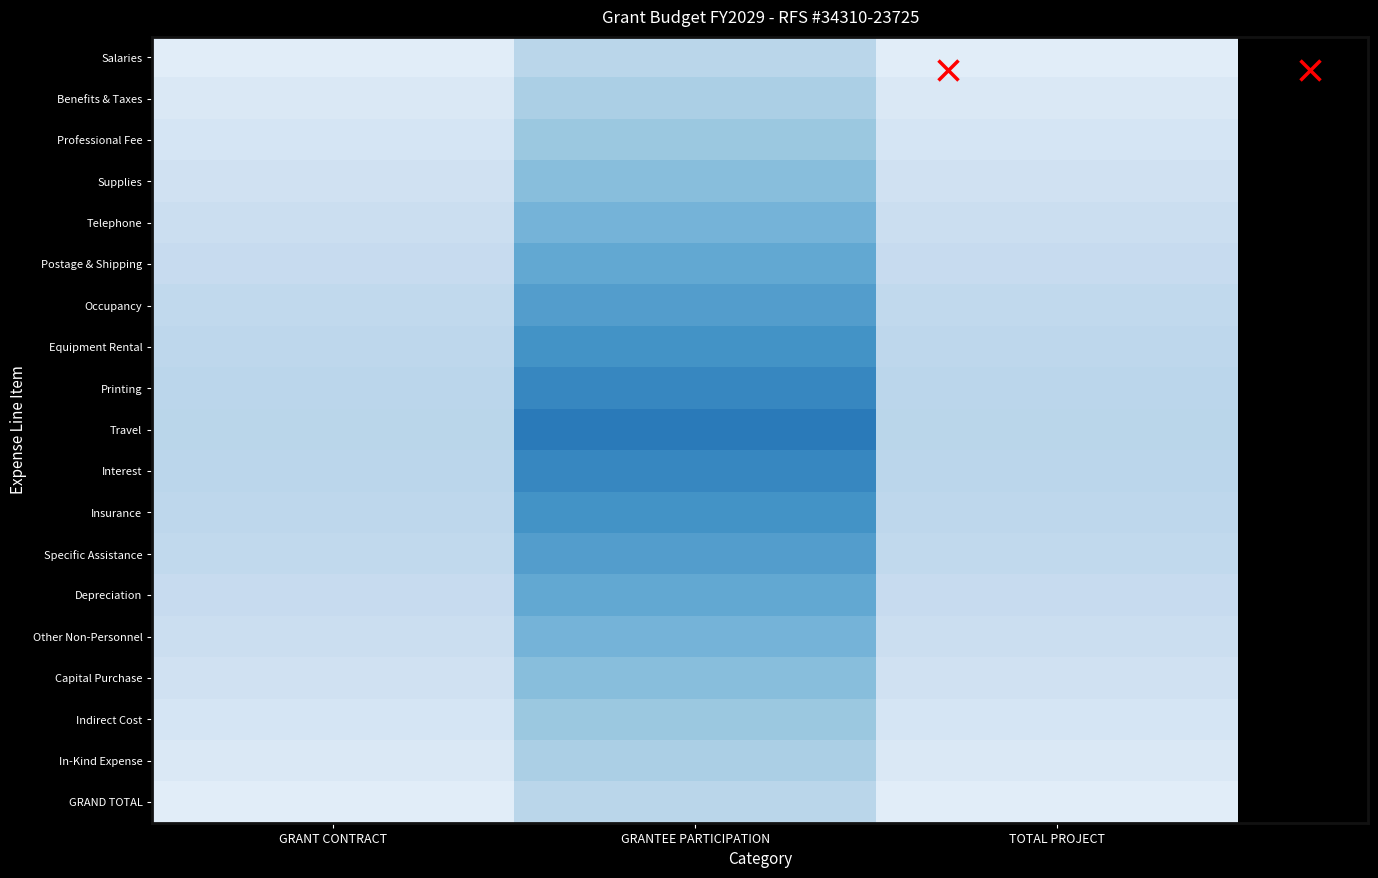

Reading left to right, list all the values displayed in this chart.

Salaries: GRANT CONTRACT=0.2	GRANTEE PARTICIPATION=0.4	TOTAL PROJECT=0.2
Benefits & Taxes: GRANT CONTRACT=0.2	GRANTEE PARTICIPATION=0.5	TOTAL PROJECT=0.2
Professional Fee: GRANT CONTRACT=0.2	GRANTEE PARTICIPATION=0.5	TOTAL PROJECT=0.2
Supplies: GRANT CONTRACT=0.3	GRANTEE PARTICIPATION=0.6	TOTAL PROJECT=0.3
Telephone: GRANT CONTRACT=0.3	GRANTEE PARTICIPATION=0.7	TOTAL PROJECT=0.3
Postage & Shipping: GRANT CONTRACT=0.3	GRANTEE PARTICIPATION=0.7	TOTAL PROJECT=0.3
Occupancy: GRANT CONTRACT=0.4	GRANTEE PARTICIPATION=0.8	TOTAL PROJECT=0.4
Equipment Rental: GRANT CONTRACT=0.4	GRANTEE PARTICIPATION=0.9	TOTAL PROJECT=0.4
Printing: GRANT CONTRACT=0.4	GRANTEE PARTICIPATION=0.9	TOTAL PROJECT=0.4
Travel: GRANT CONTRACT=0.4	GRANTEE PARTICIPATION=1.0	TOTAL PROJECT=0.4
Interest: GRANT CONTRACT=0.4	GRANTEE PARTICIPATION=0.9	TOTAL PROJECT=0.4
Insurance: GRANT CONTRACT=0.4	GRANTEE PARTICIPATION=0.9	TOTAL PROJECT=0.4
Specific Assistance: GRANT CONTRACT=0.4	GRANTEE PARTICIPATION=0.8	TOTAL PROJECT=0.4
Depreciation: GRANT CONTRACT=0.3	GRANTEE PARTICIPATION=0.7	TOTAL PROJECT=0.3
Other Non-Personnel: GRANT CONTRACT=0.3	GRANTEE PARTICIPATION=0.7	TOTAL PROJECT=0.3
Capital Purchase: GRANT CONTRACT=0.3	GRANTEE PARTICIPATION=0.6	TOTAL PROJECT=0.3
Indirect Cost: GRANT CONTRACT=0.2	GRANTEE PARTICIPATION=0.5	TOTAL PROJECT=0.2
In-Kind Expense: GRANT CONTRACT=0.2	GRANTEE PARTICIPATION=0.5	TOTAL PROJECT=0.2
GRAND TOTAL: GRANT CONTRACT=0.2	GRANTEE PARTICIPATION=0.4	TOTAL PROJECT=0.2